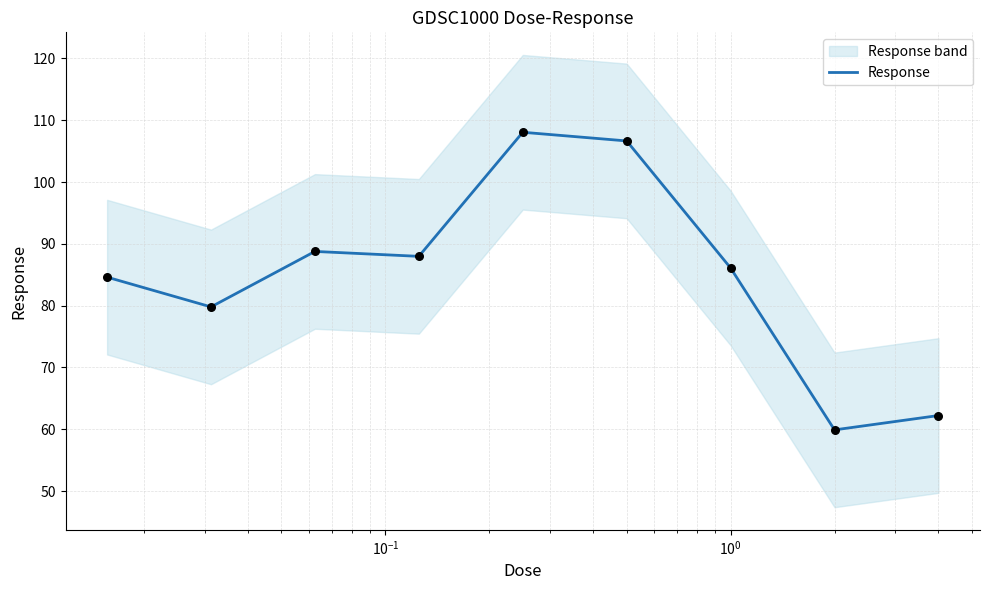

What is the lowest value of the Response series?

59.9